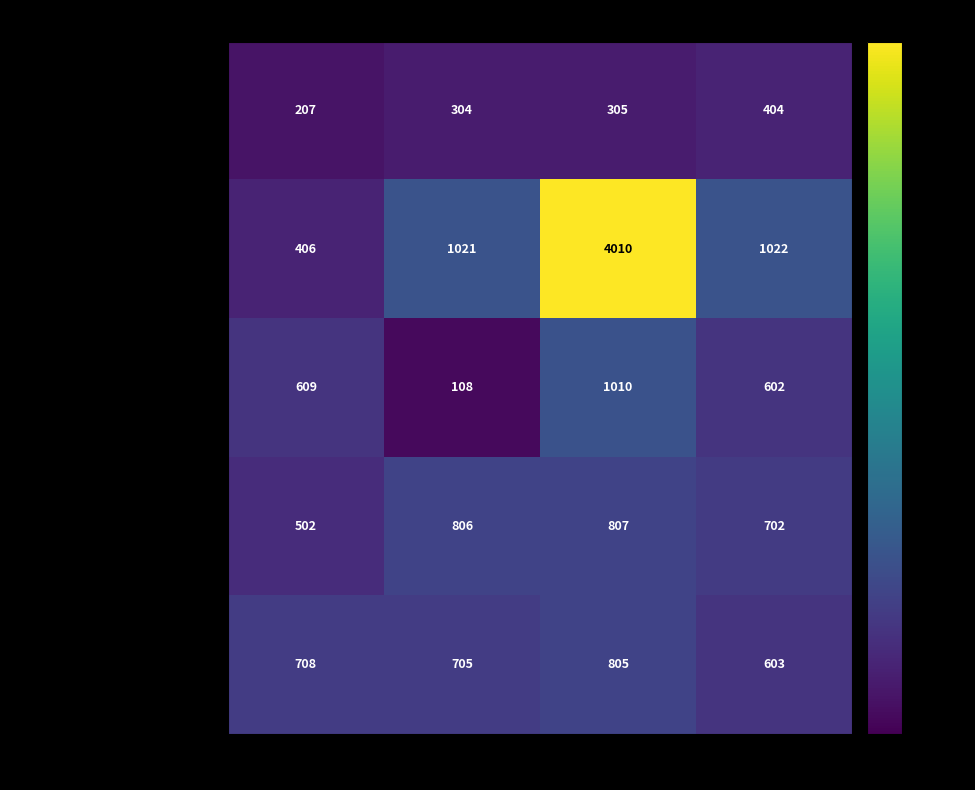

Reading left to right, what are all the values shown in this chart?

Seimenniitty: Group 1=207	Group 2=304	Group 3=305	Group 4=404
Saarenmaantien pellot, pohjo…: Group 1=406	Group 2=1021	Group 3=4010	Group 4=1022
Saarenmaantien pellot, etelä: Group 1=609	Group 2=108	Group 3=1010	Group 4=602
Näyttämönpuisto: Group 1=502	Group 2=806	Group 3=807	Group 4=702
Kytömaanpuisto: Group 1=708	Group 2=705	Group 3=805	Group 4=603